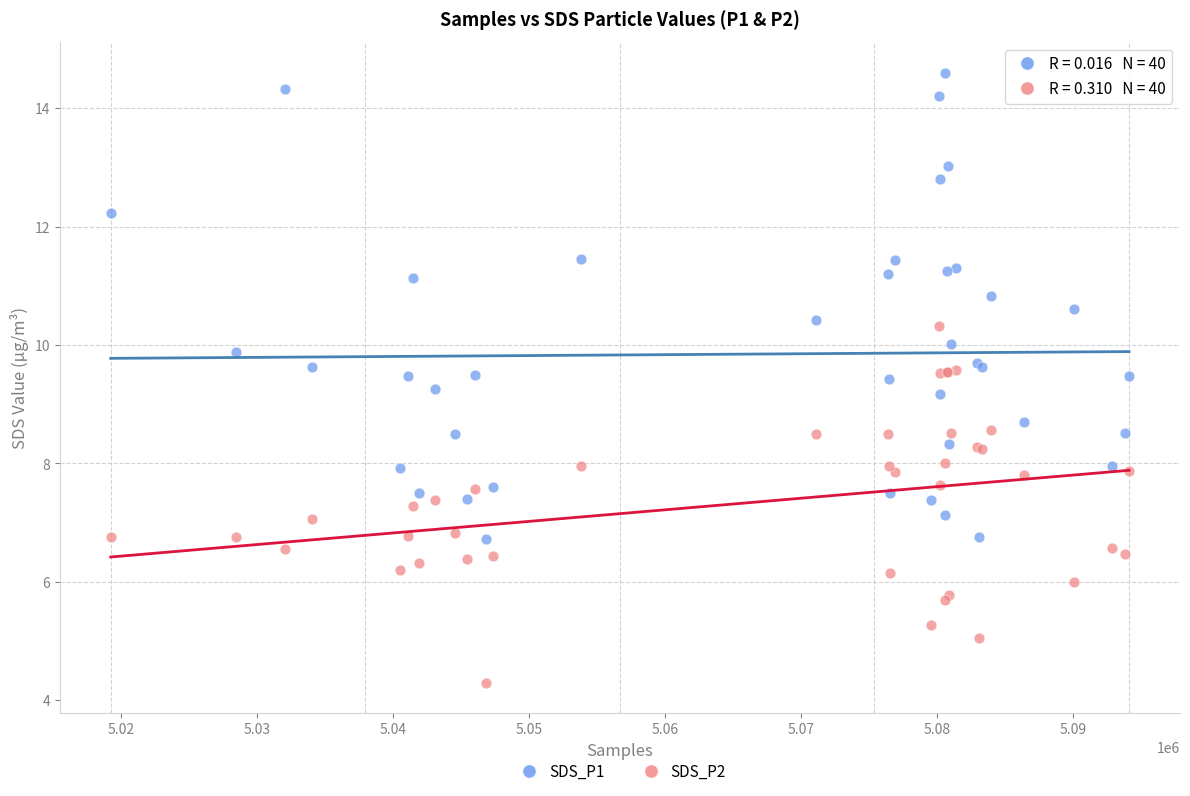

Which series has the widest spread of Y values?

SDS_P1